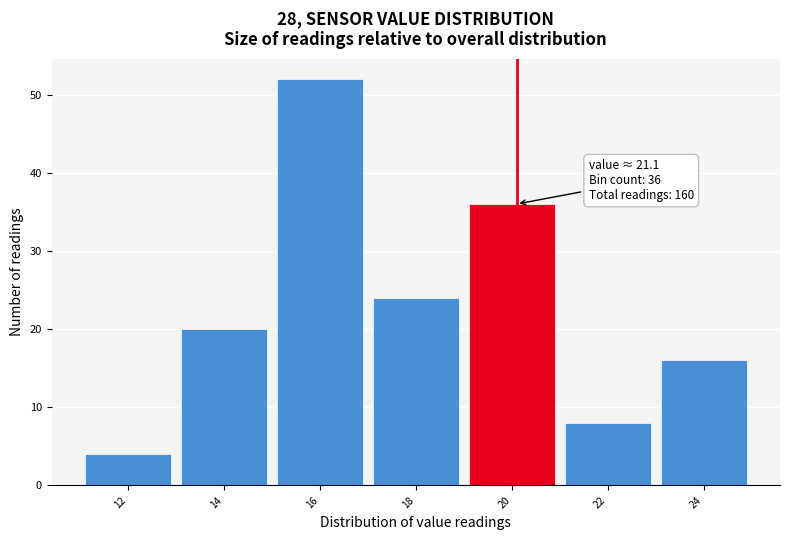

Reading right to left, extract all data points from this chart.

24=16	22=8	20=36	18=24	16=52	14=20	12=4